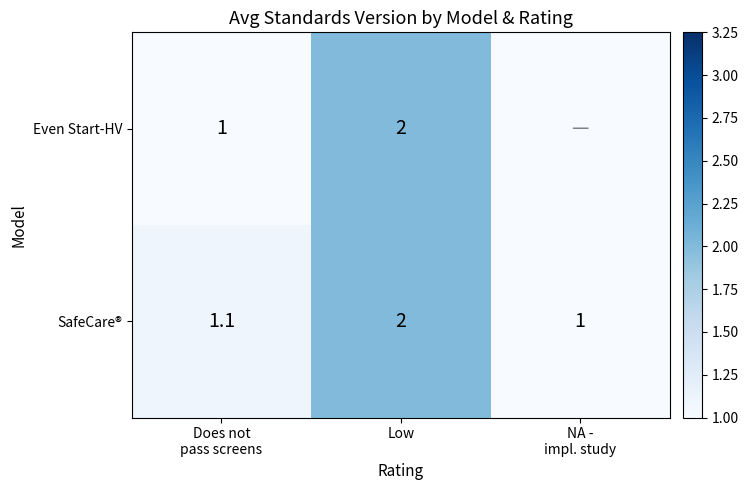

What is the highest value of the SafeCare® series?

2.0